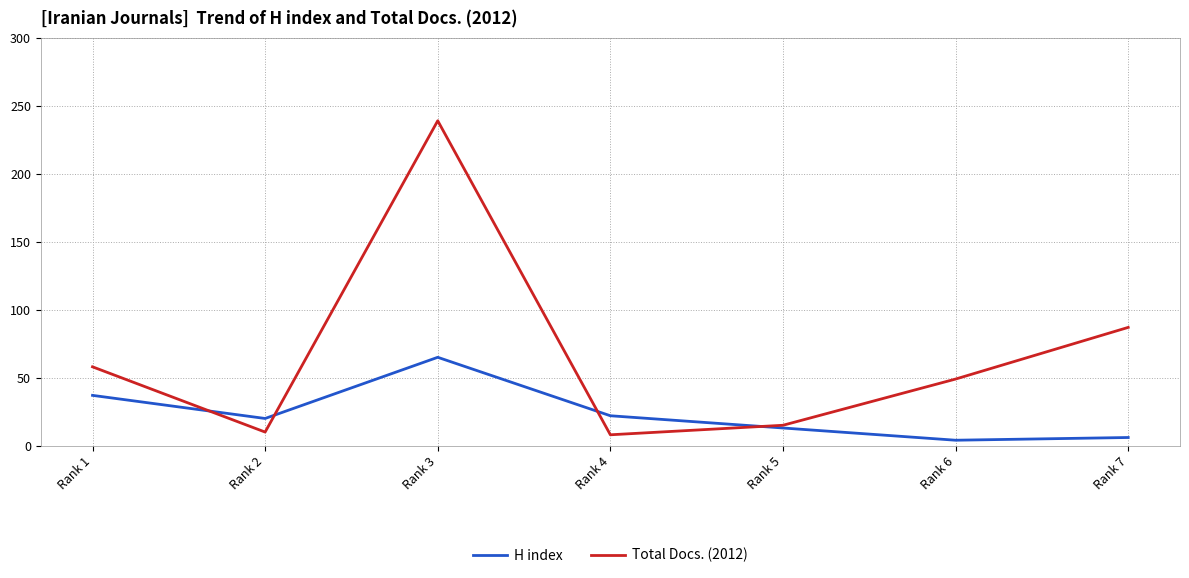

What is the difference between the second highest and second lowest values in the Total Docs. (2012) series?

77